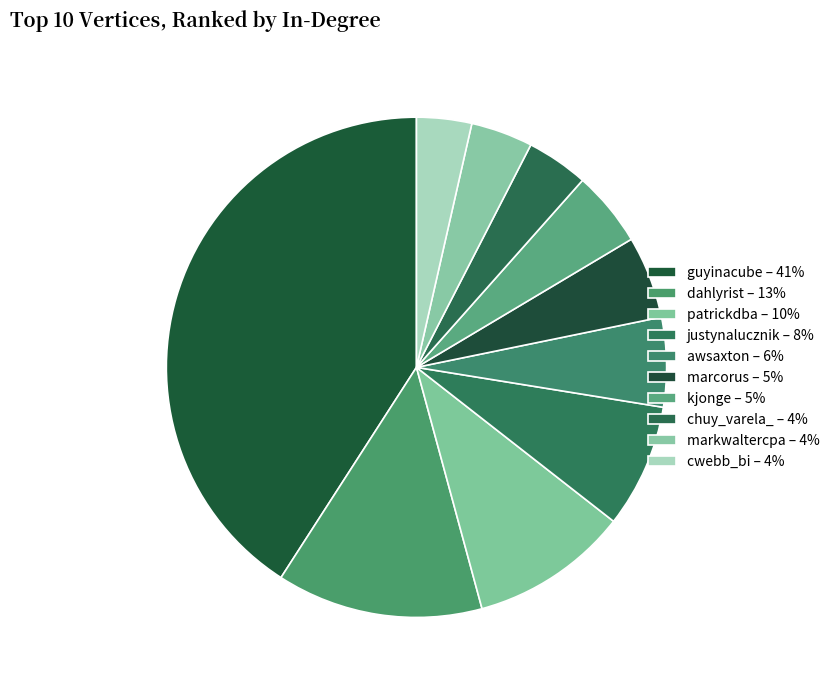

Is it true that dahlyrist is 2% of the pie?

False